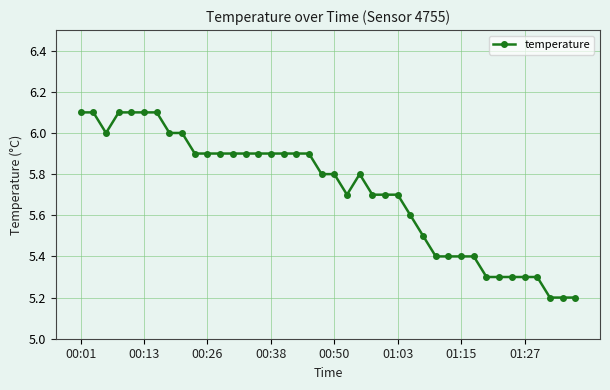

True or false: the data has more than 0 interior local peaks.

True